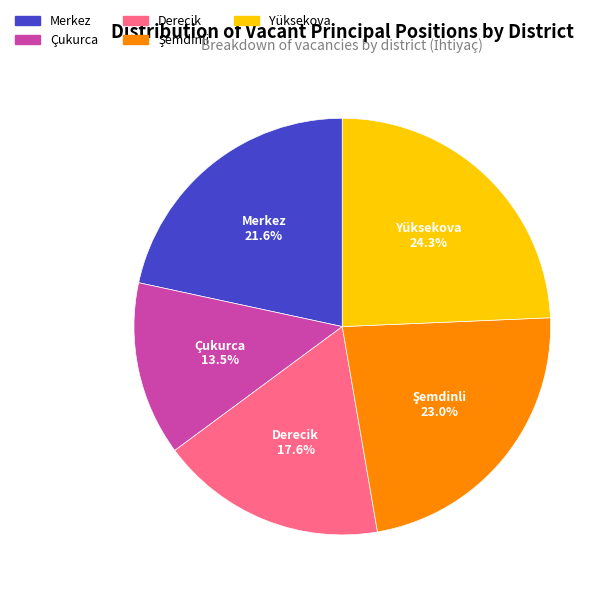

What portion of the pie excludes Yüksekova?

75.7%